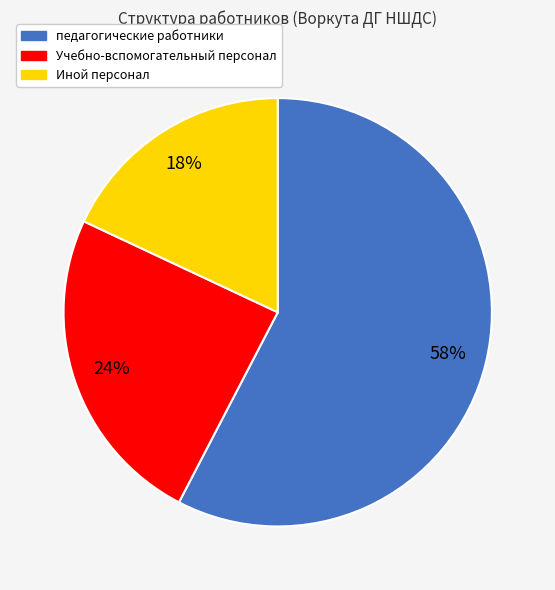

To the nearest percent, what percentage of the pie is Учебно-вспомогательный персонал?

24%